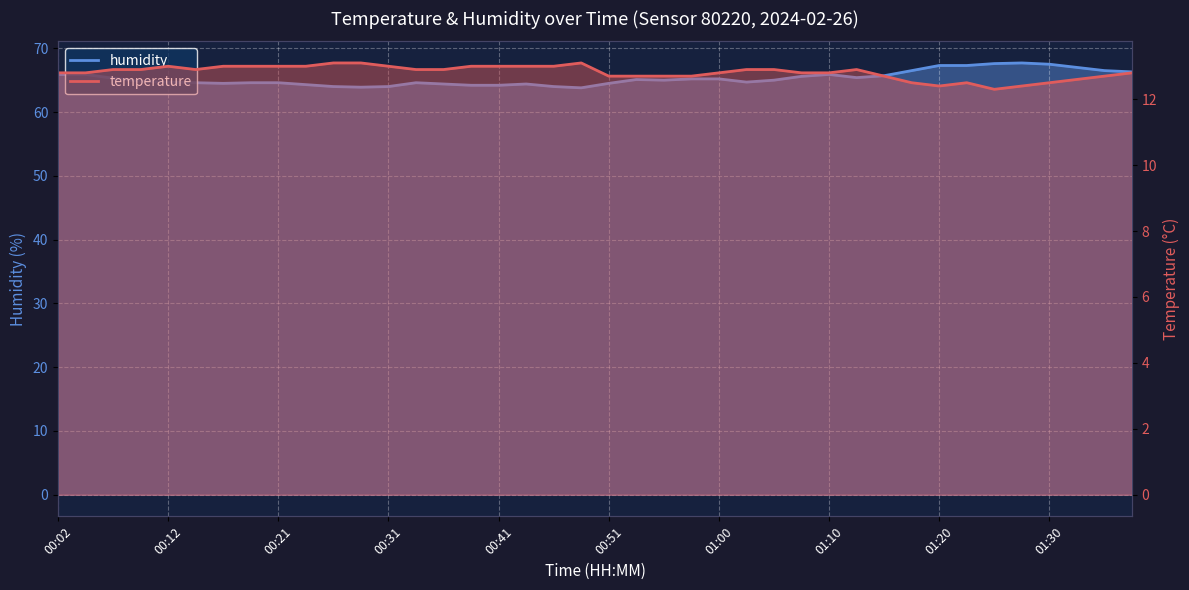

What is the value of the temperature point at the 37th from the left?

12.5